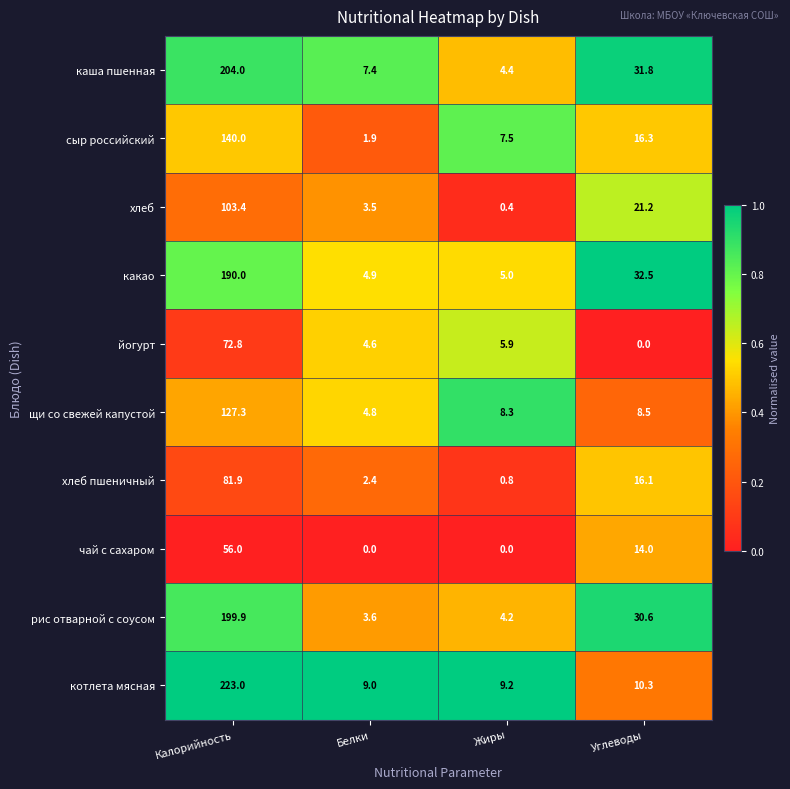

The value of какао at Углеводы is 49.3. True or false?

False